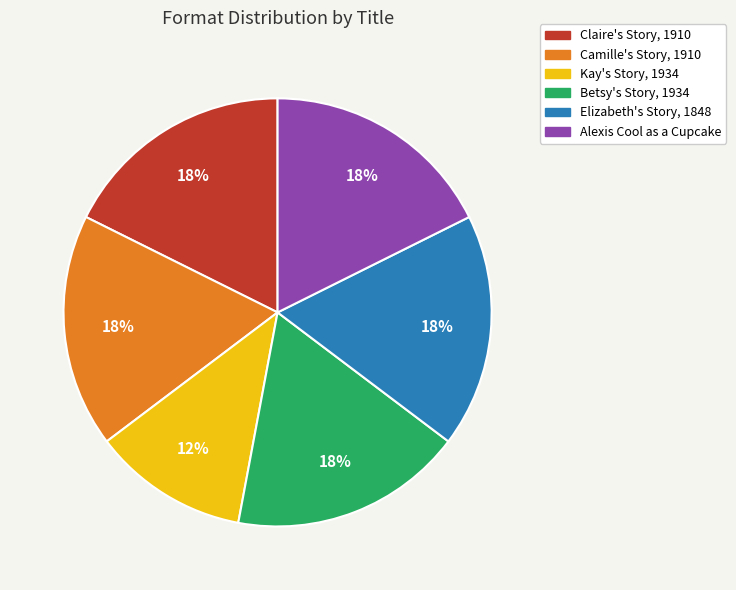

Which slice is the smallest?

Kay's Story, 1934